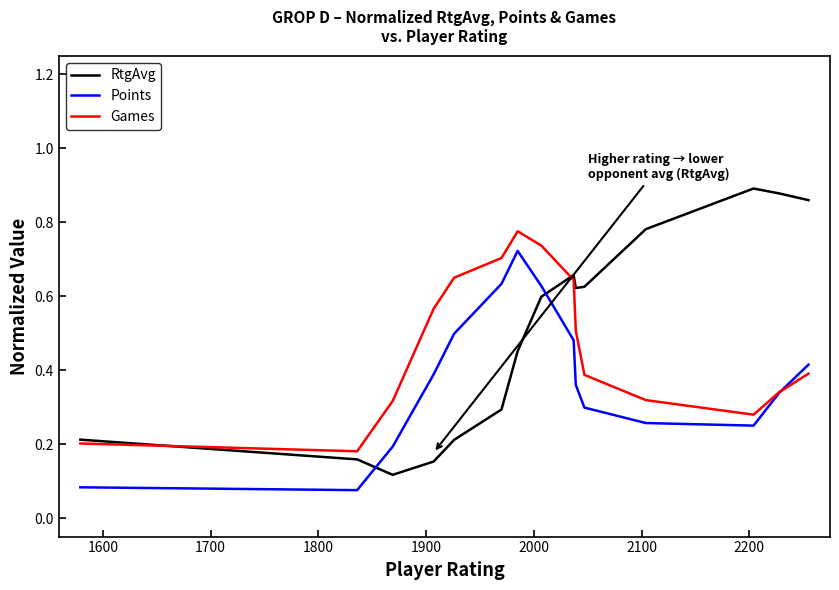

How many lines are shown in the chart?

3